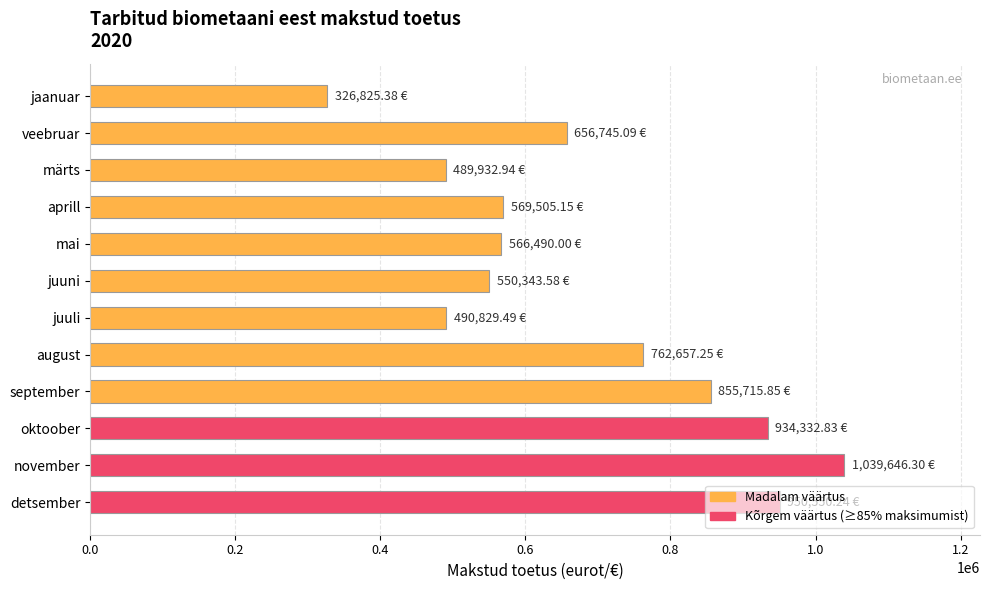

How many data points are less than 656745?

6